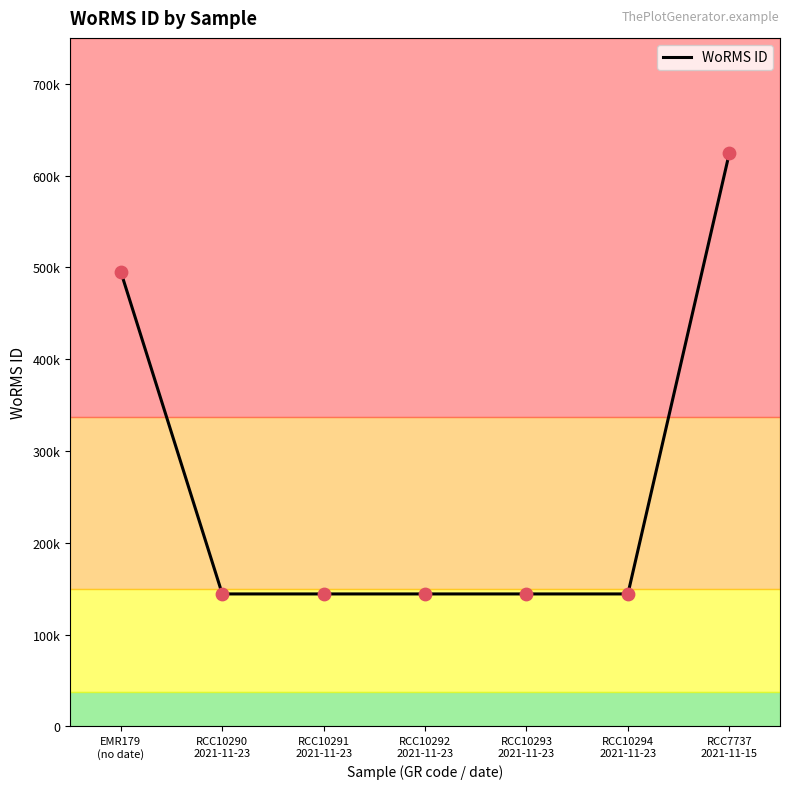

Which has a higher value, RCC7737
2021-11-15 or RCC10294
2021-11-23?

RCC7737
2021-11-15